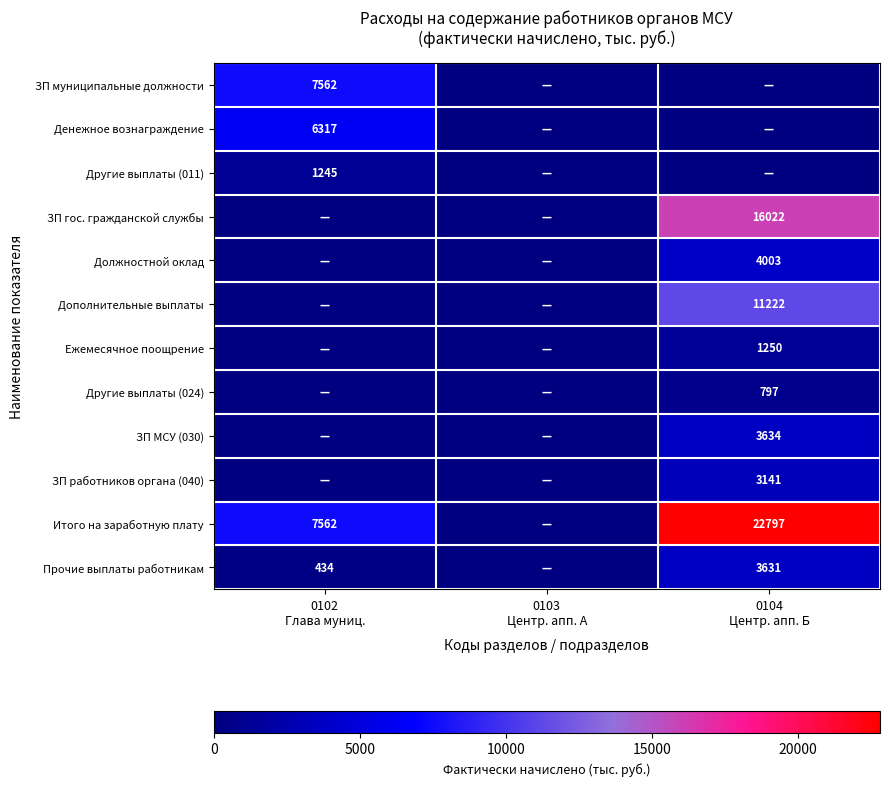

Which series changed the most between 0102 Глава муниц. and 0104 Центр. апп. Б?

ЗП гос. гражданской службы